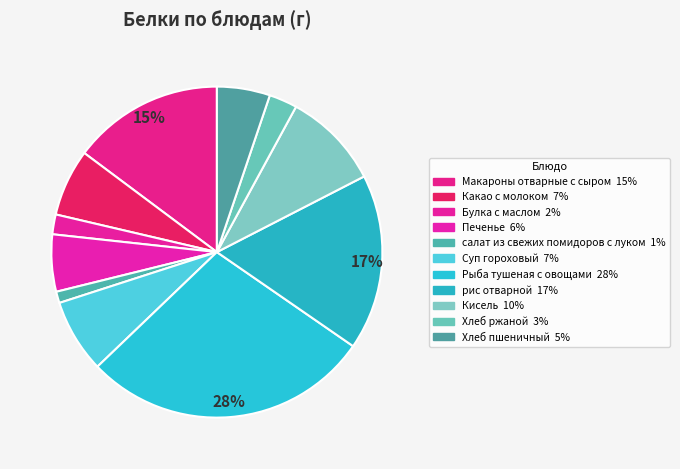

What percentage is the Булка с маслом slice, to the nearest percent?

2%